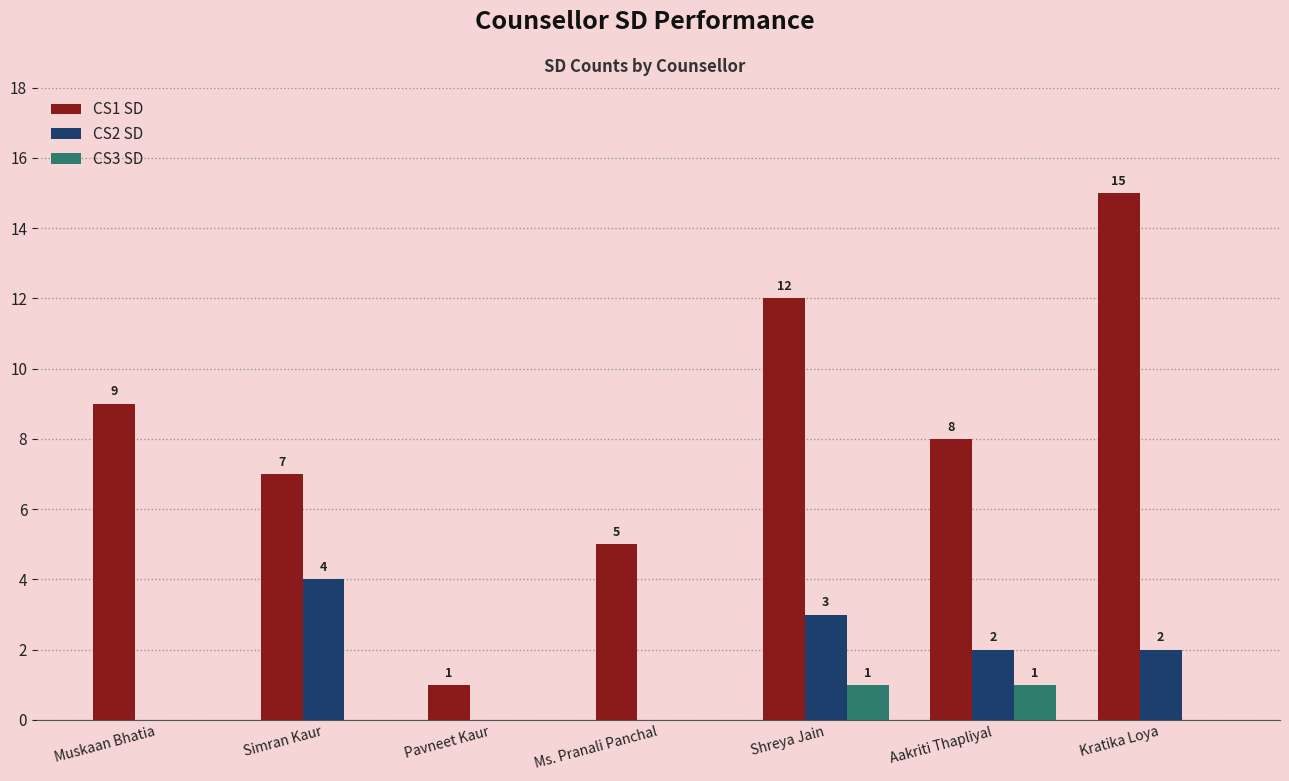

At which label does CS1 SD reach its peak?

Kratika Loya